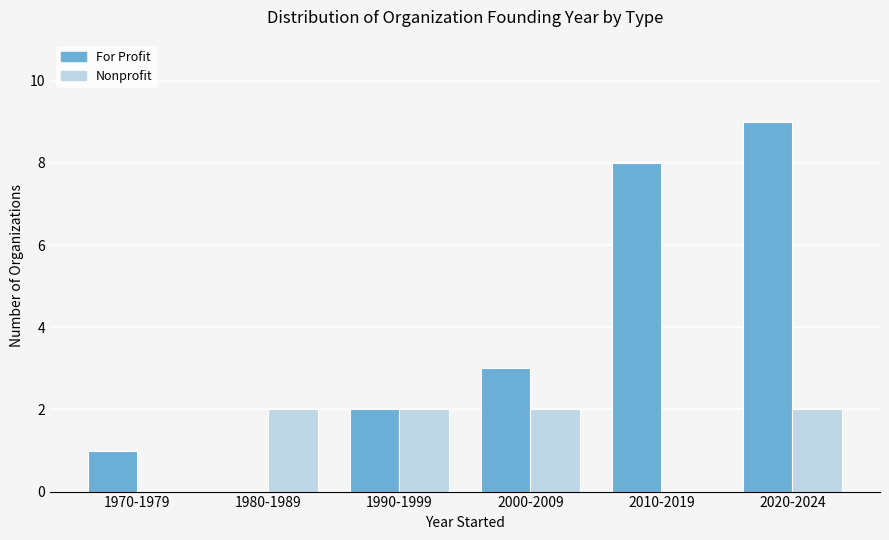

The value of Nonprofit at 2010-2019 is -1. True or false?

False